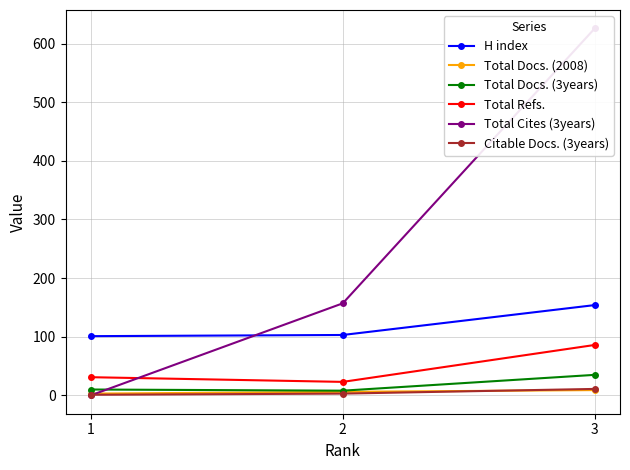

What is the sum of the H index values at 3 and 1?

255